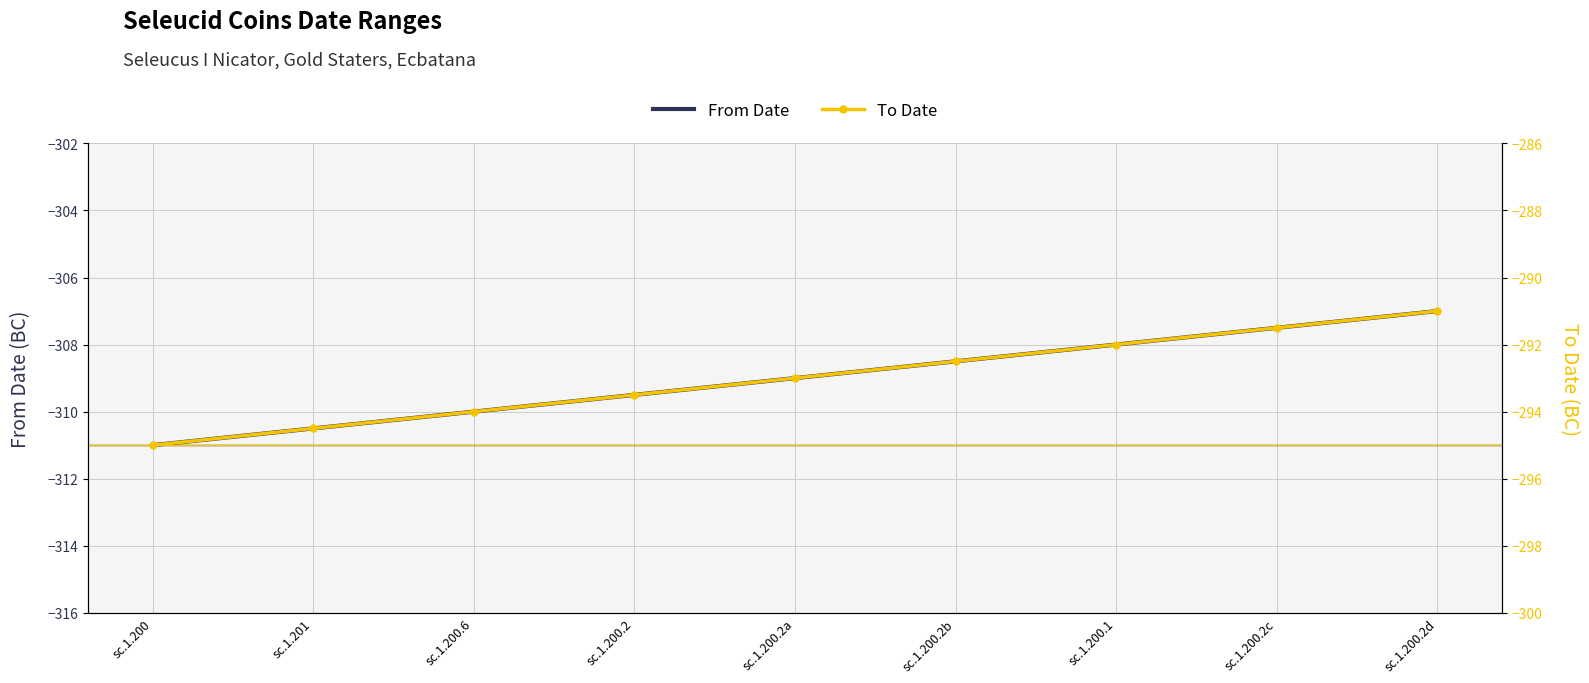

True or false: From Date has more than 2 points higher than both neighbors.

False